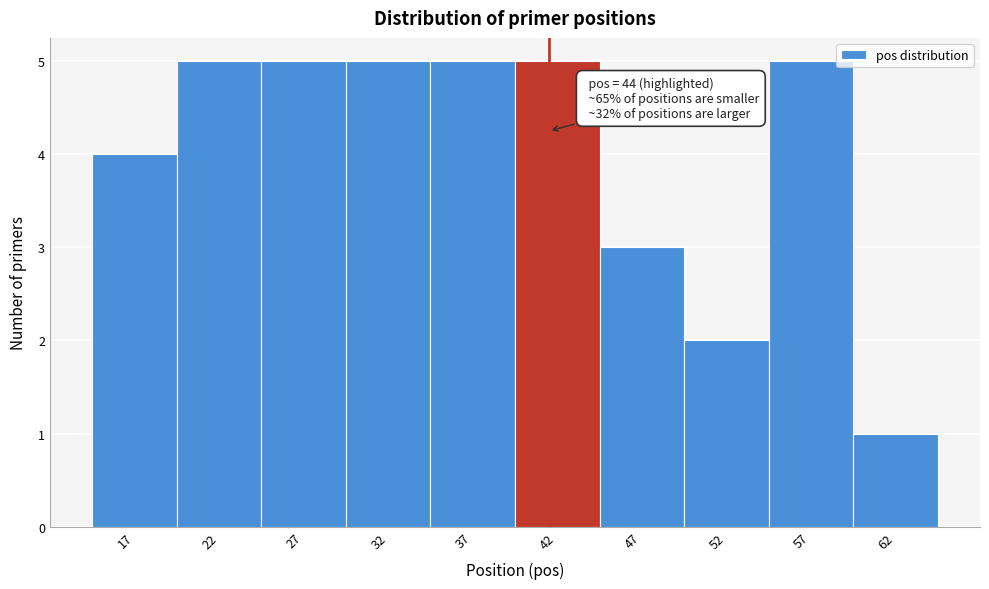

Reading left to right, what are all the values shown in this chart?

4	5	5	5	5	5	3	2	5	1